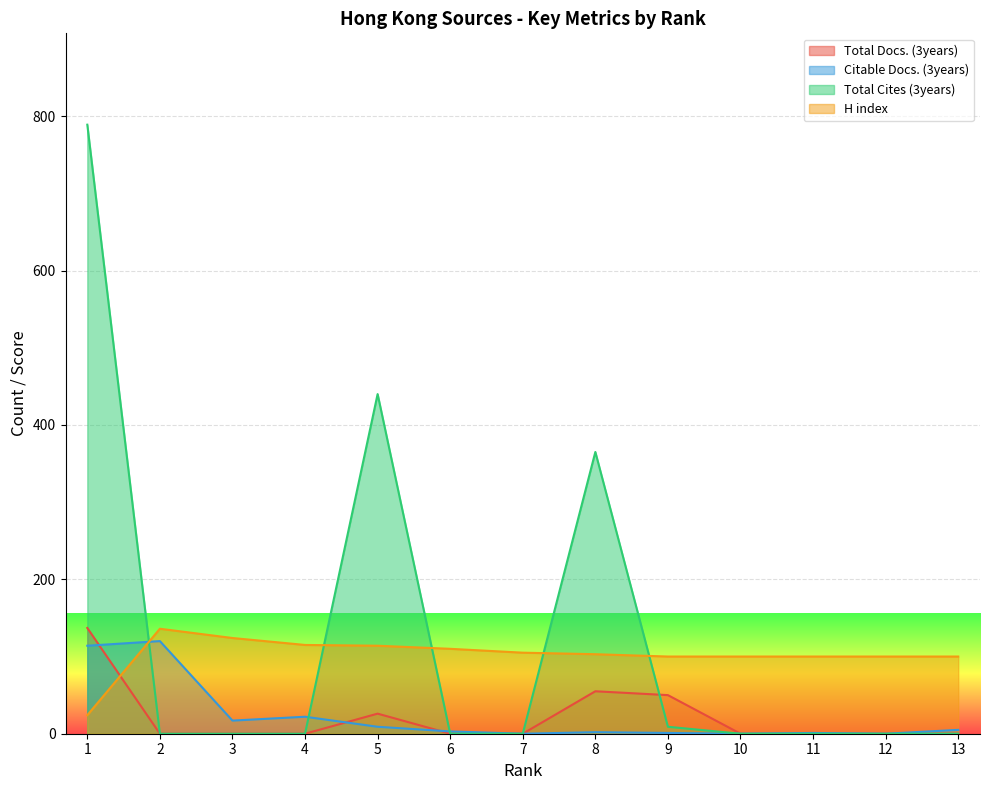

What is the sum of all H index values?

1331